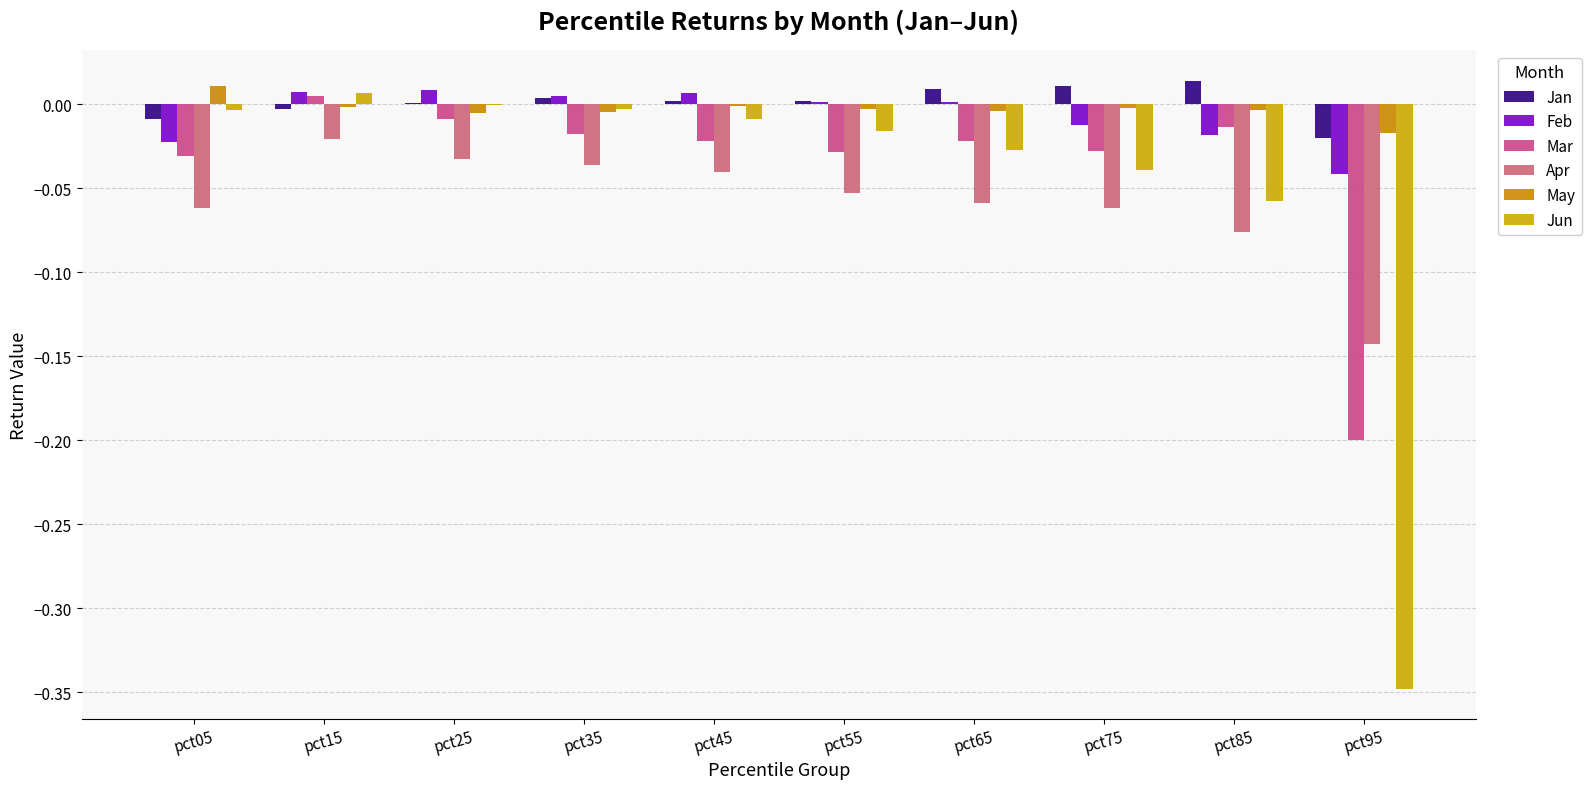

Reading left to right, what are all the values shown in this chart?

Jan: -0.0	-0.0	0.0	0.0	0.0	0.0	0.0	0.0	0.0	-0.0
Feb: -0.0	0.0	0.0	0.0	0.0	0.0	0.0	-0.0	-0.0	-0.0
Mar: -0.0	0.0	-0.0	-0.0	-0.0	-0.0	-0.0	-0.0	-0.0	-0.2
Apr: -0.1	-0.0	-0.0	-0.0	-0.0	-0.1	-0.1	-0.1	-0.1	-0.1
May: 0.0	-0.0	-0.0	-0.0	-0.0	-0.0	-0.0	-0.0	-0.0	-0.0
Jun: -0.0	0.0	-0.0	-0.0	-0.0	-0.0	-0.0	-0.0	-0.1	-0.3